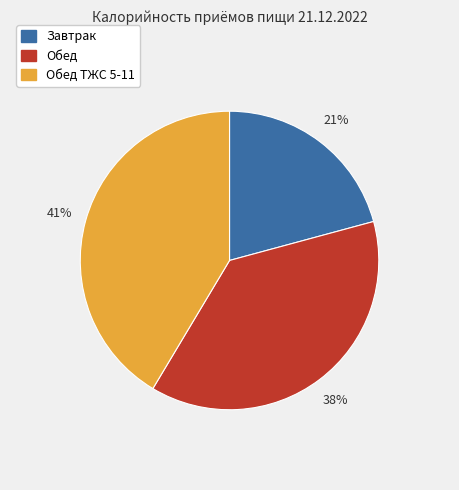

Is there any slice that represents more than half of the pie?

No